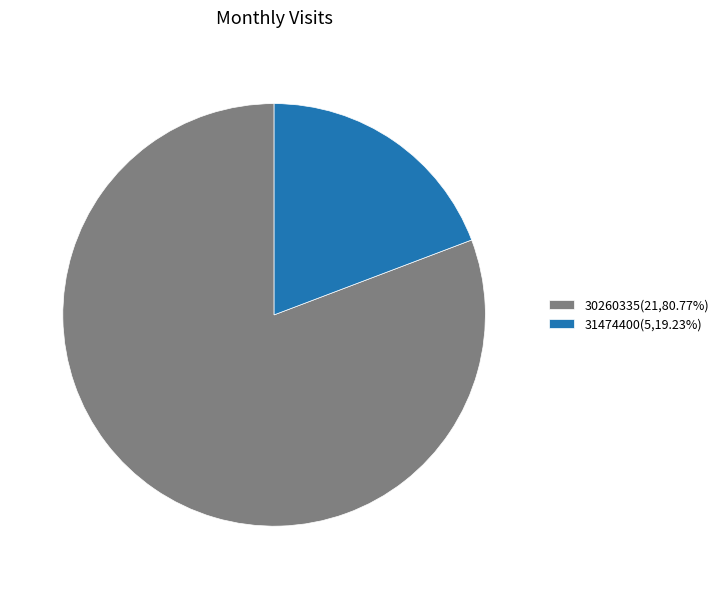

Between 31474400 and 30260335, which is larger?

30260335